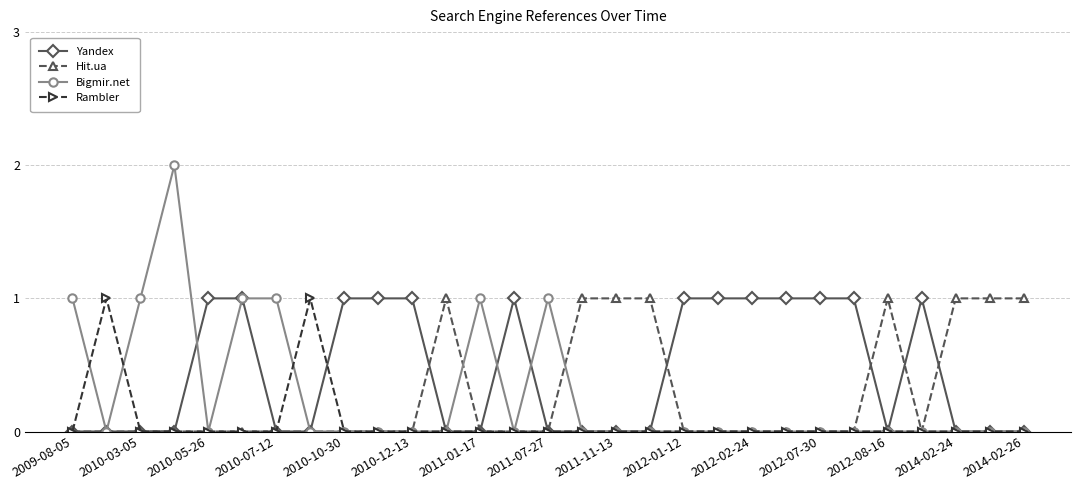

How many series are shown in this chart?

4